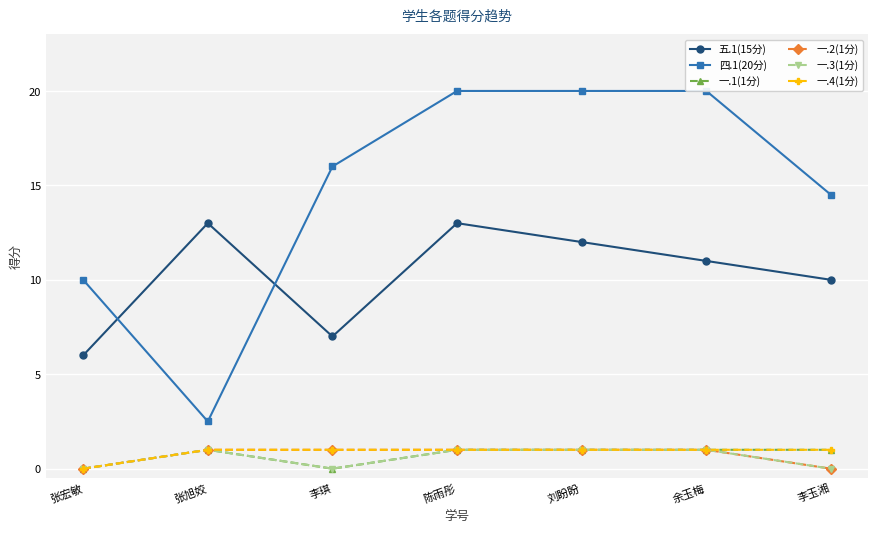

How many distinct data groups are displayed?

6